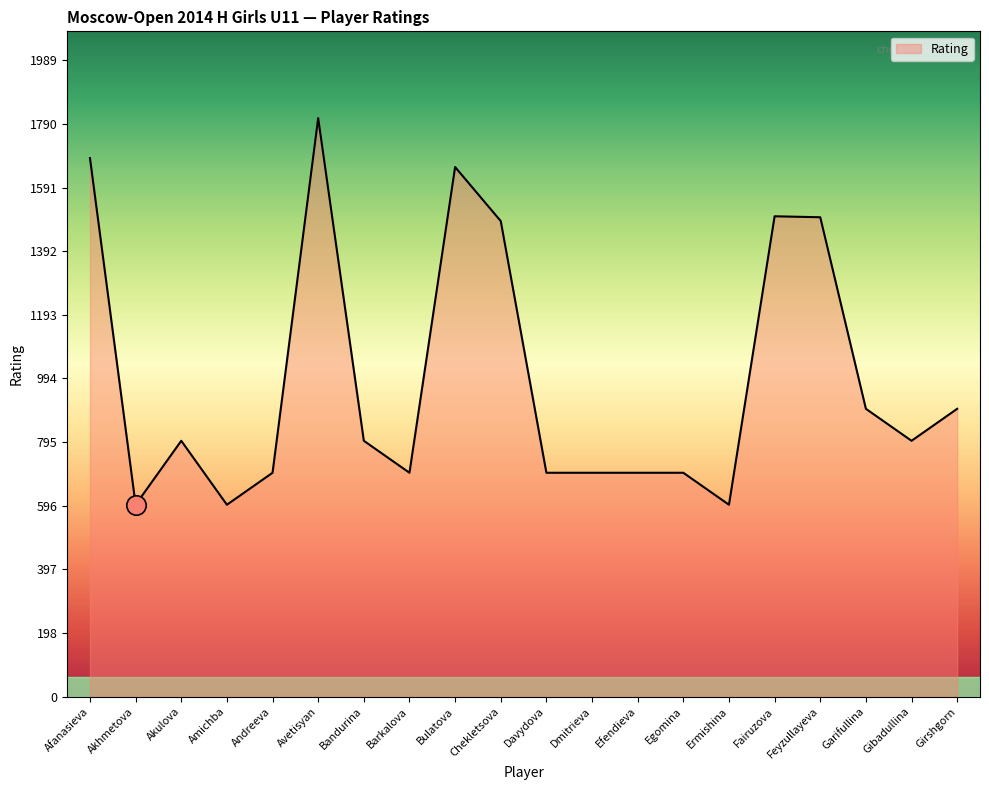

Approximately how many times larger is the value at Efendieva compared to Girshgorn?

0.8